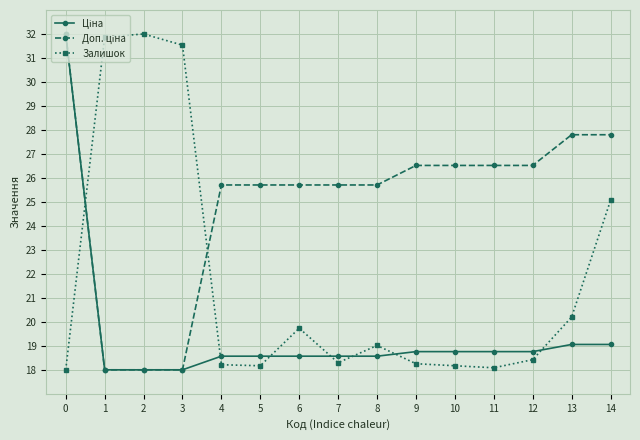

At how many categories does at least one series exceed 29?

4